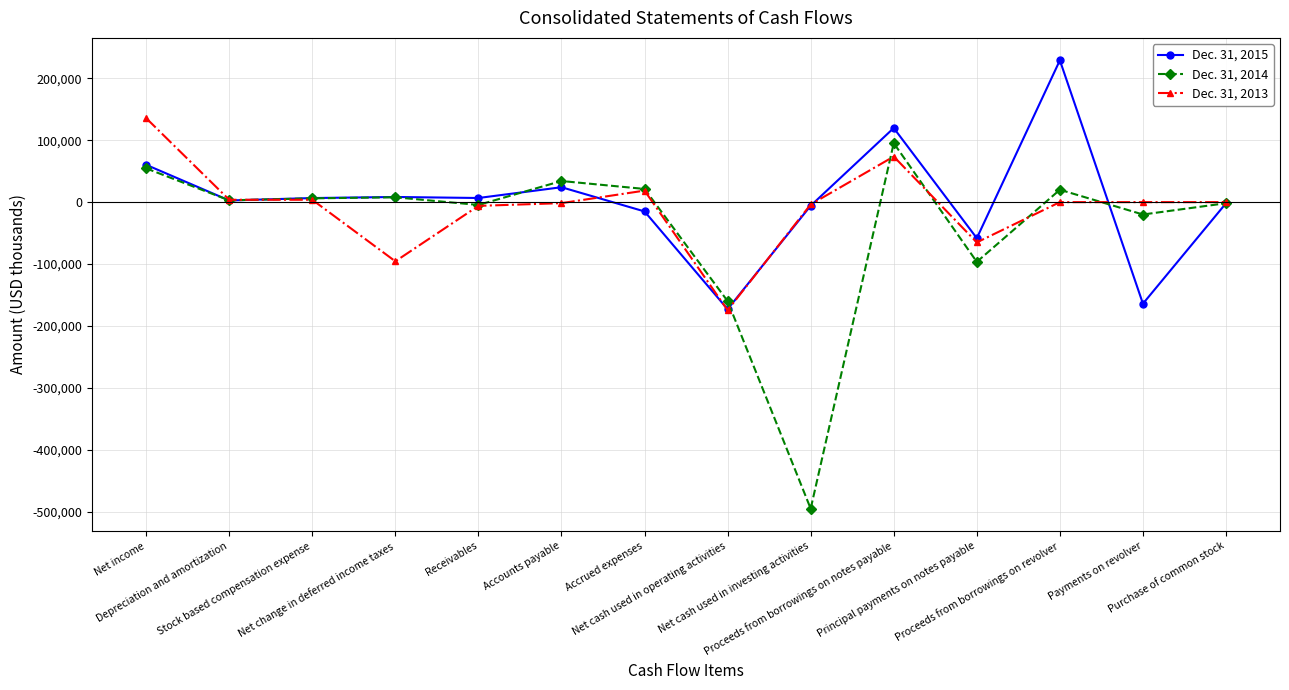

What is the minimum value shown in the chart?

-494996